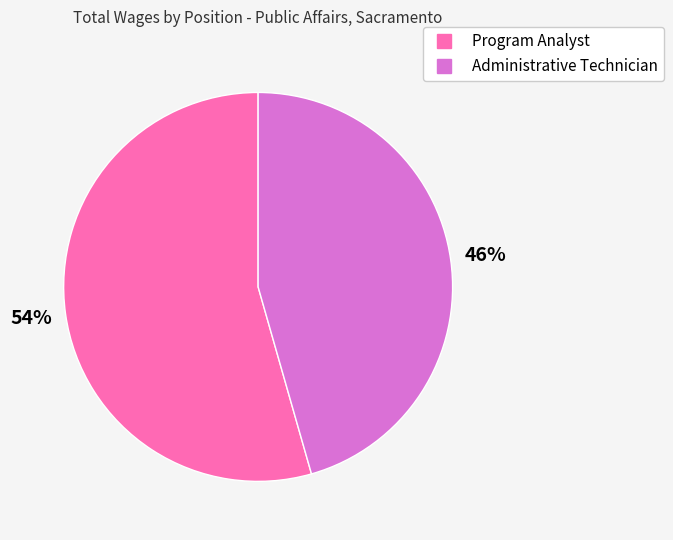

Is Administrative Technician the majority of the pie?

No